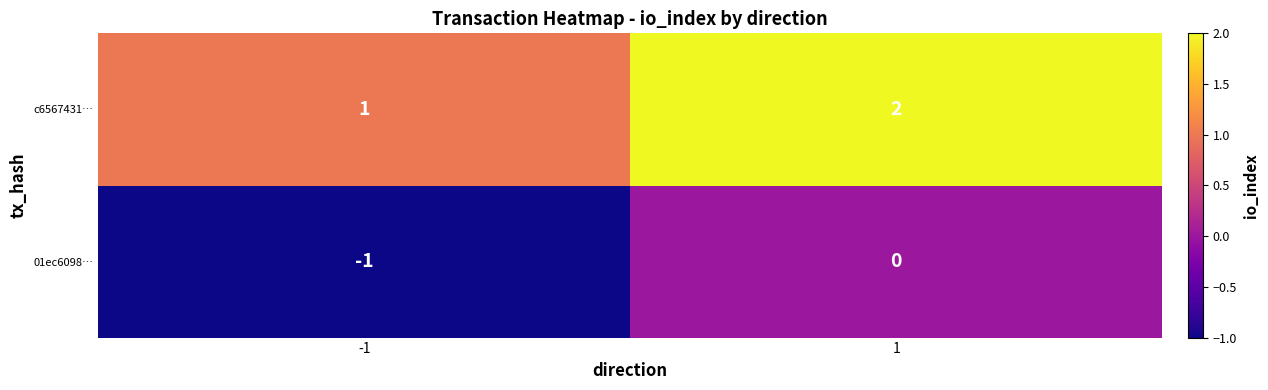

What is the greatest value displayed?

2